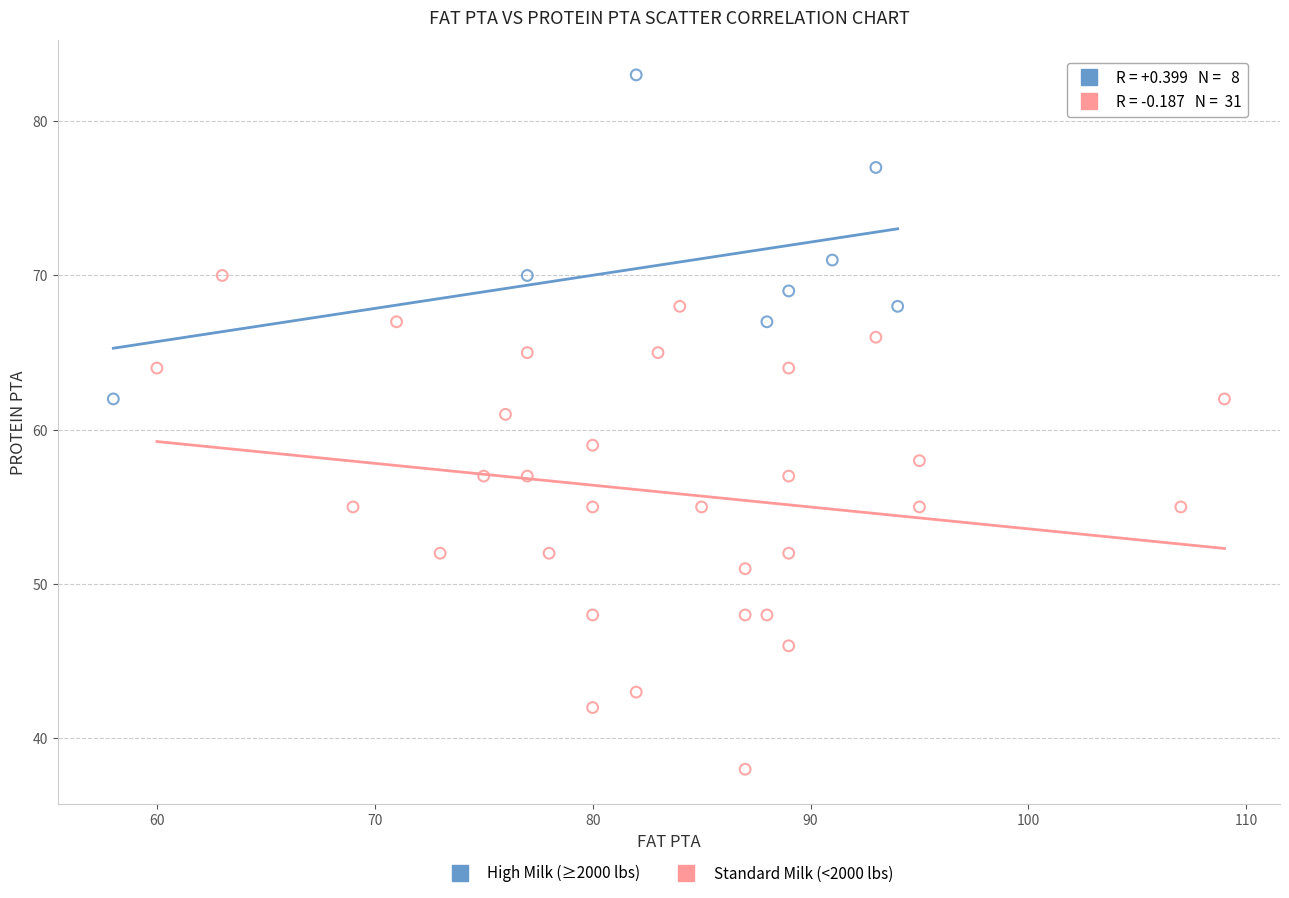

Which series contains the lowest Y value?

Standard Milk (<2000 lbs)